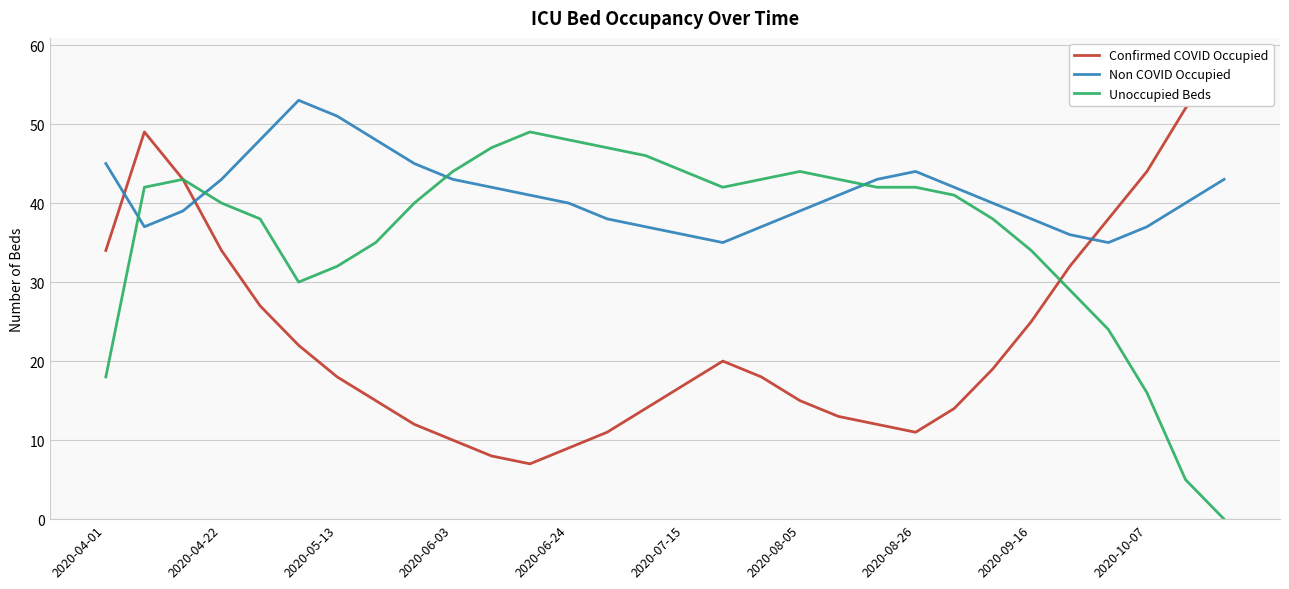

Is it true that Unoccupied Beds equals 32 at 2020-05-13?

True